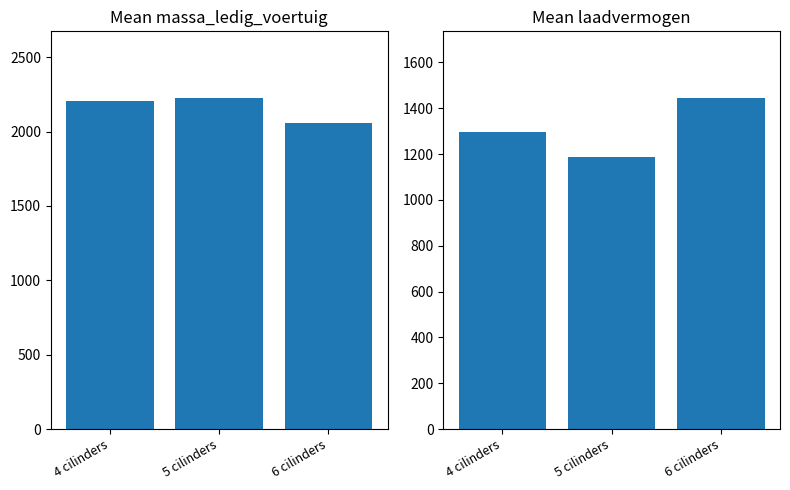

What is the difference between the highest and lowest values at 6 cilinders?

608.0